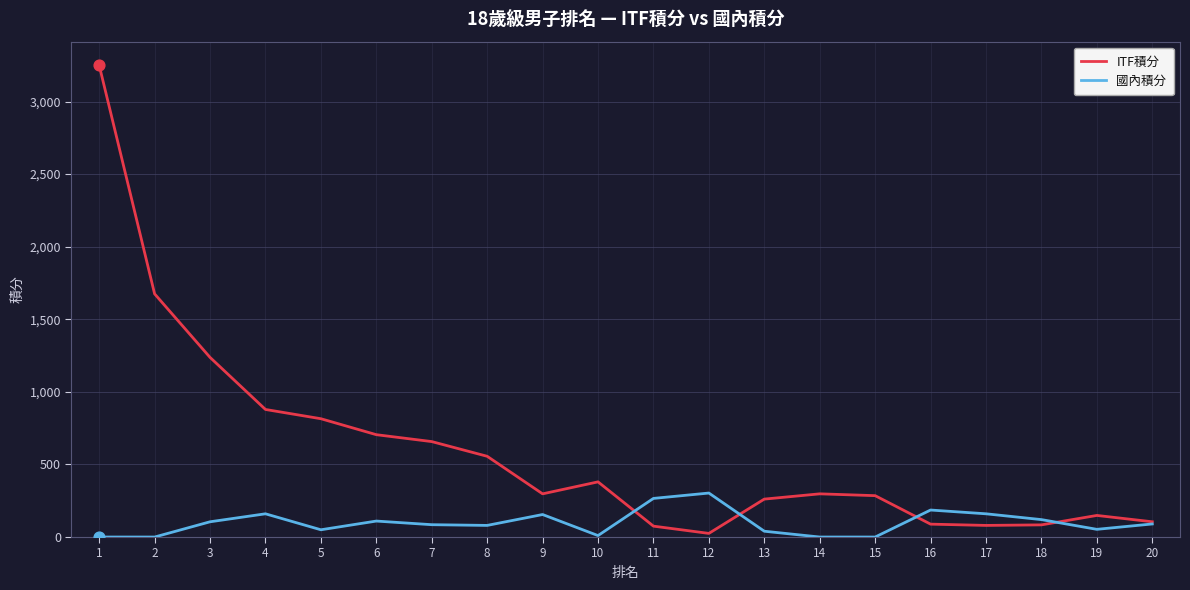

What is the spread (max minus min) of values at 20?

15.0